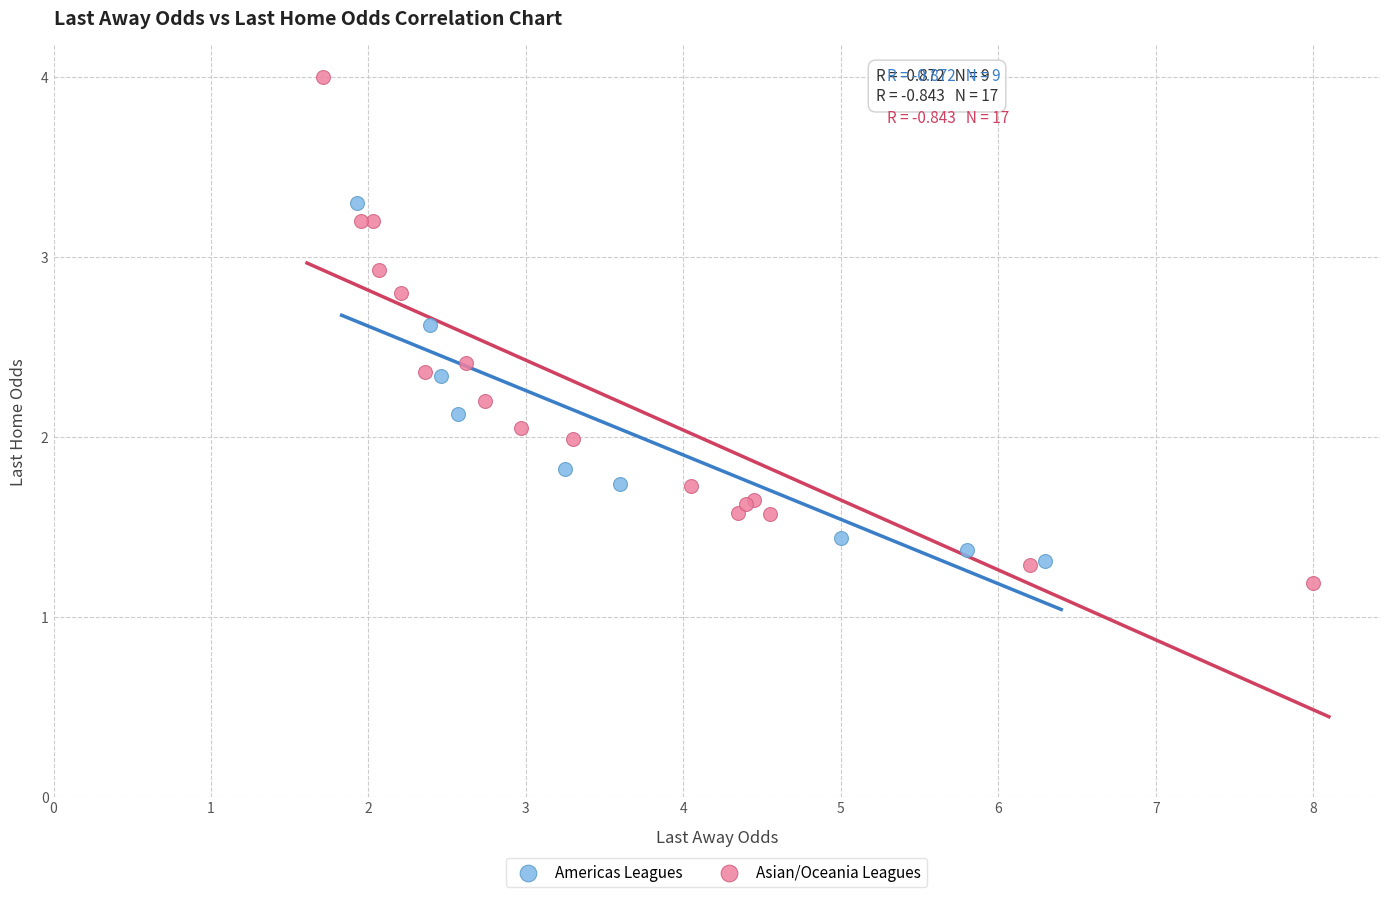

Which series has the largest Y range (max minus min)?

Asian/Oceania Leagues